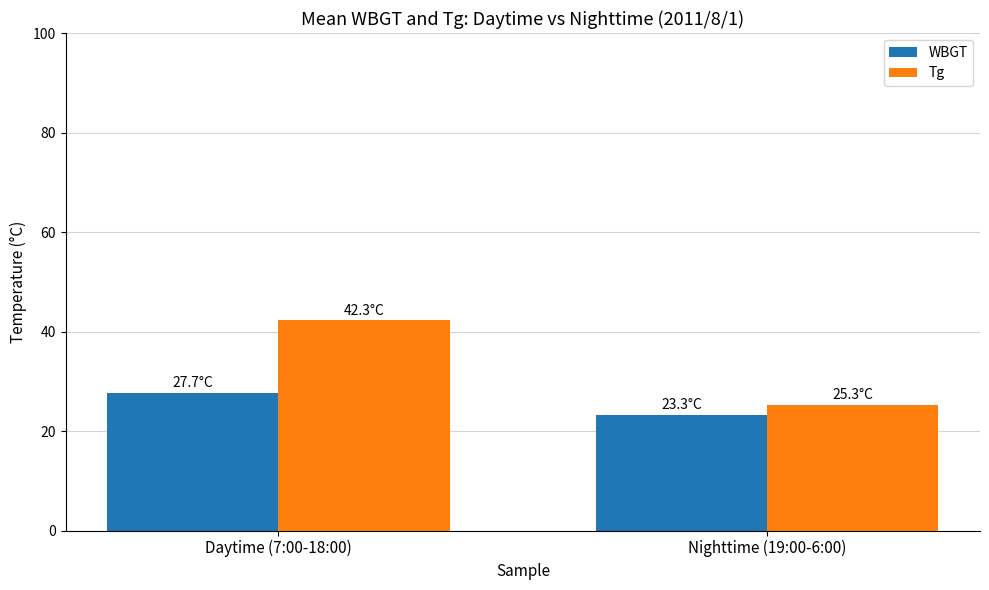

What are all the series names shown in the legend?

WBGT, Tg